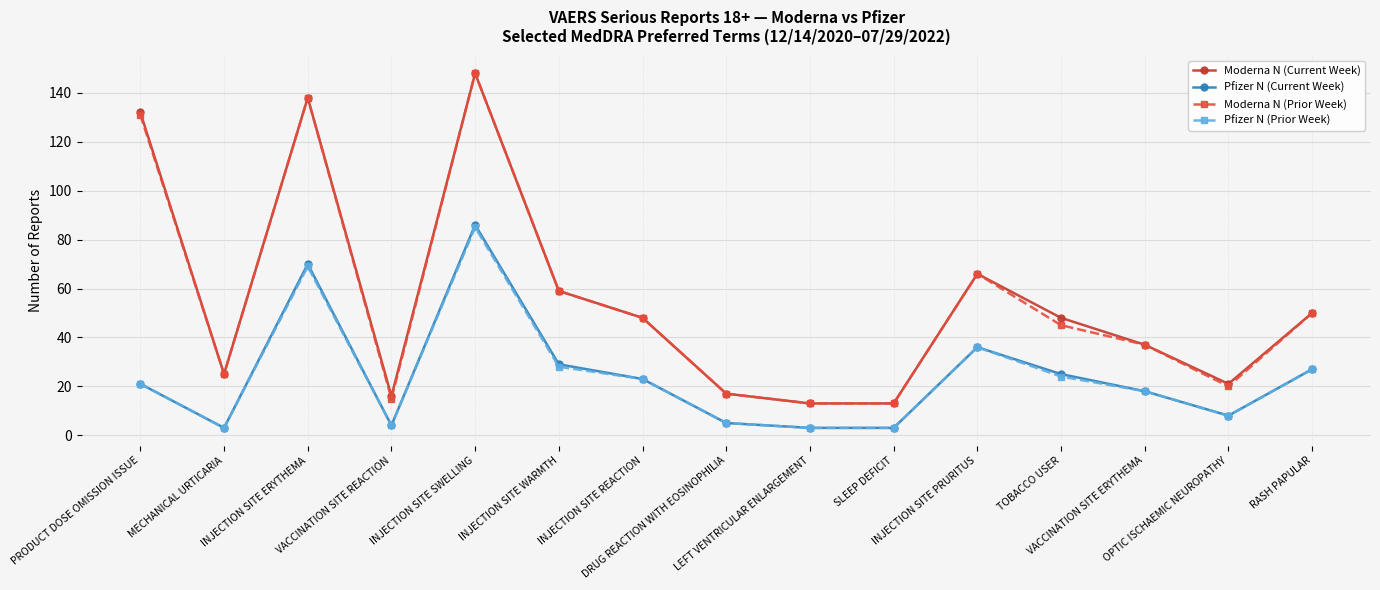

Which category has the highest value in the Moderna N (Prior Week) series?

INJECTION SITE SWELLING